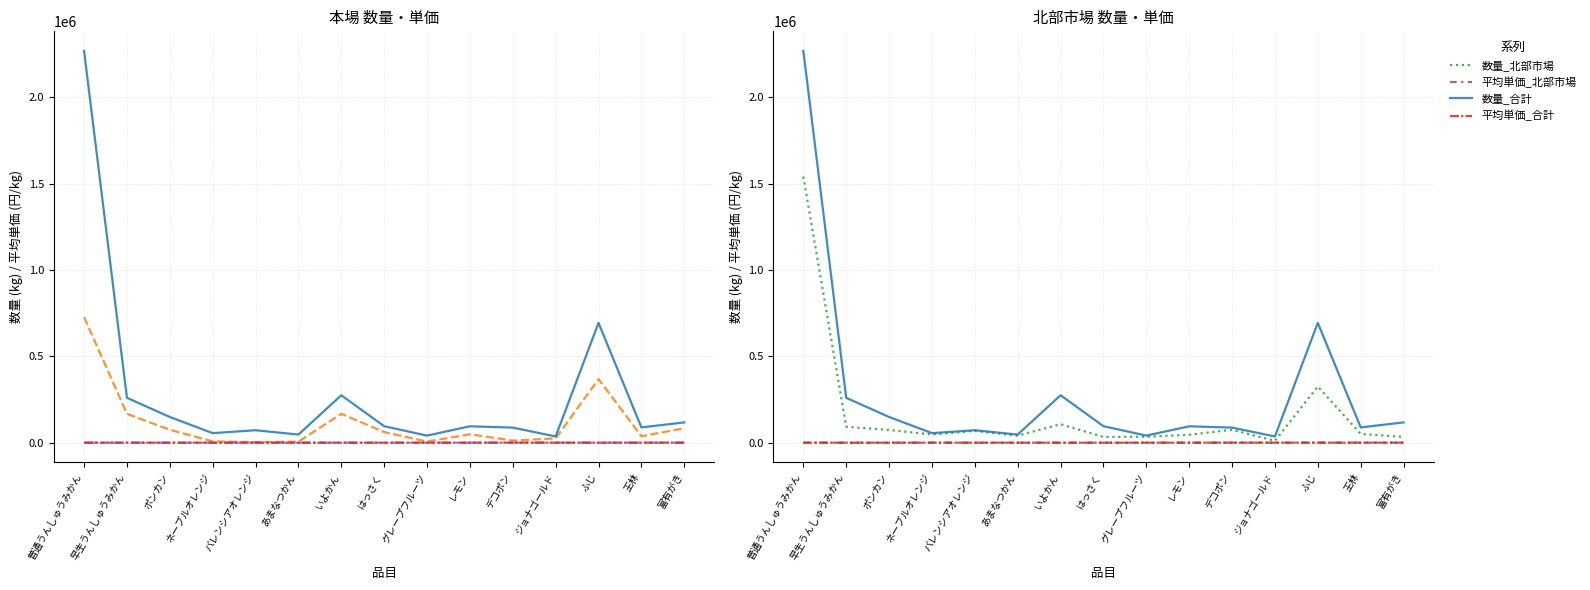

What is the highest value of the 数量_北部市場 series?

1540991